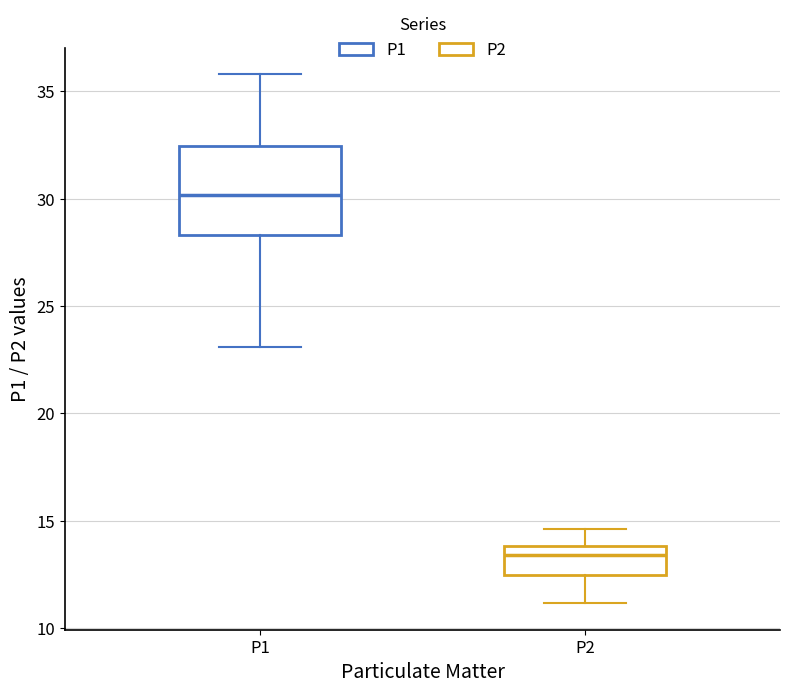

Reading left to right, read every box against the y-axis: the position of its median line, the range the box covers, and the ends of its whiskers. The values are not printed on the chart, so give them approximately, as read against the axis.

P1: median 30.0, box 28.5 to 32.5, whiskers 23.0 to 36.0
P2: median 13.5, box 12.5 to 14.0, whiskers 11.0 to 14.5